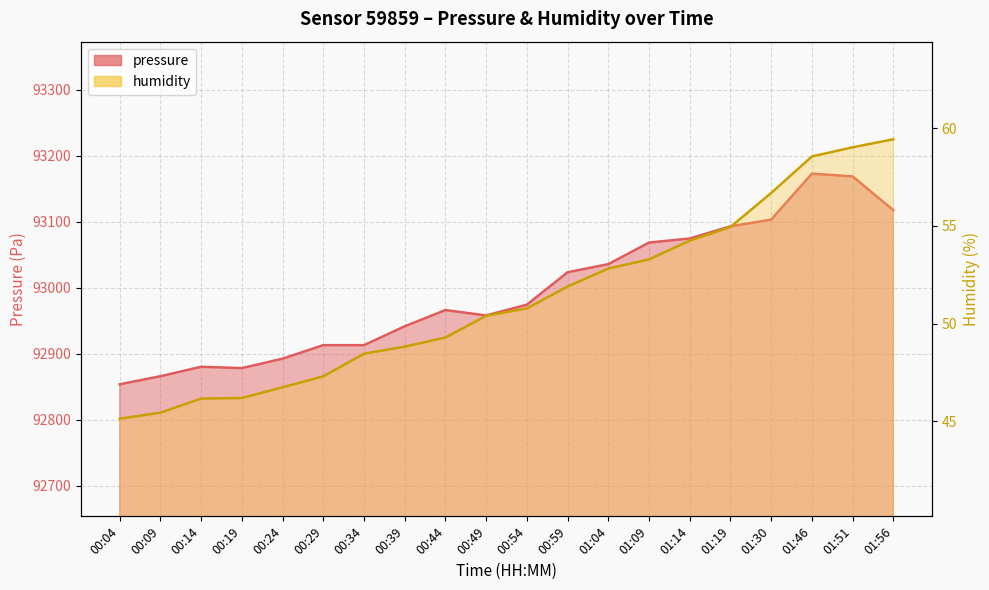

What is the value of the humidity point at the 15th from the left?

54.2